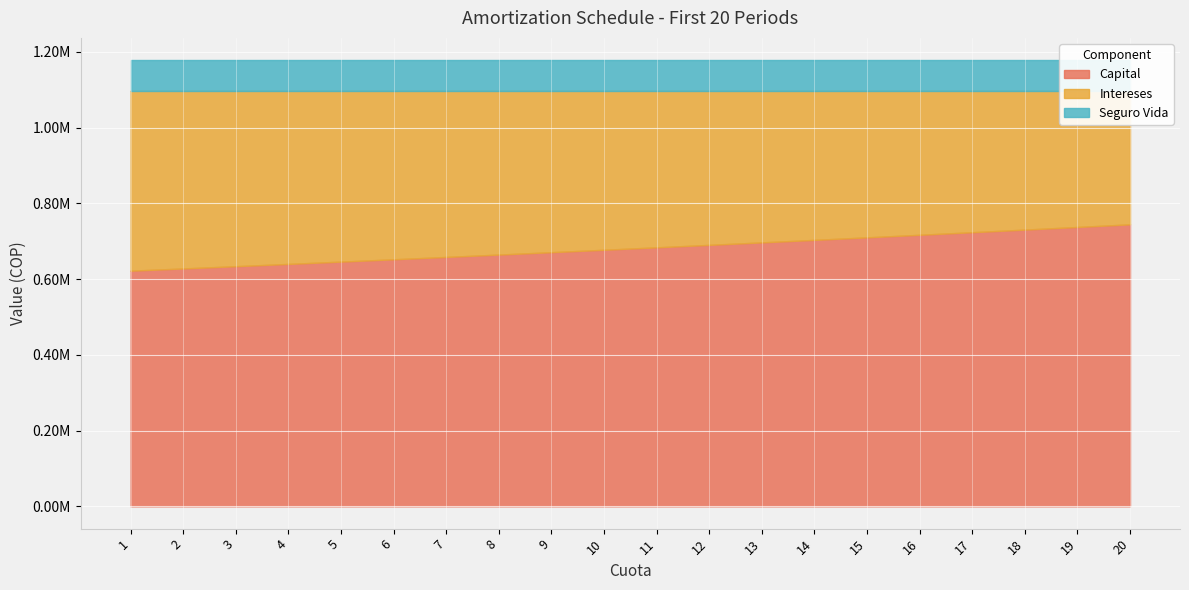

At how many categories does at least one series exceed 278408?

20